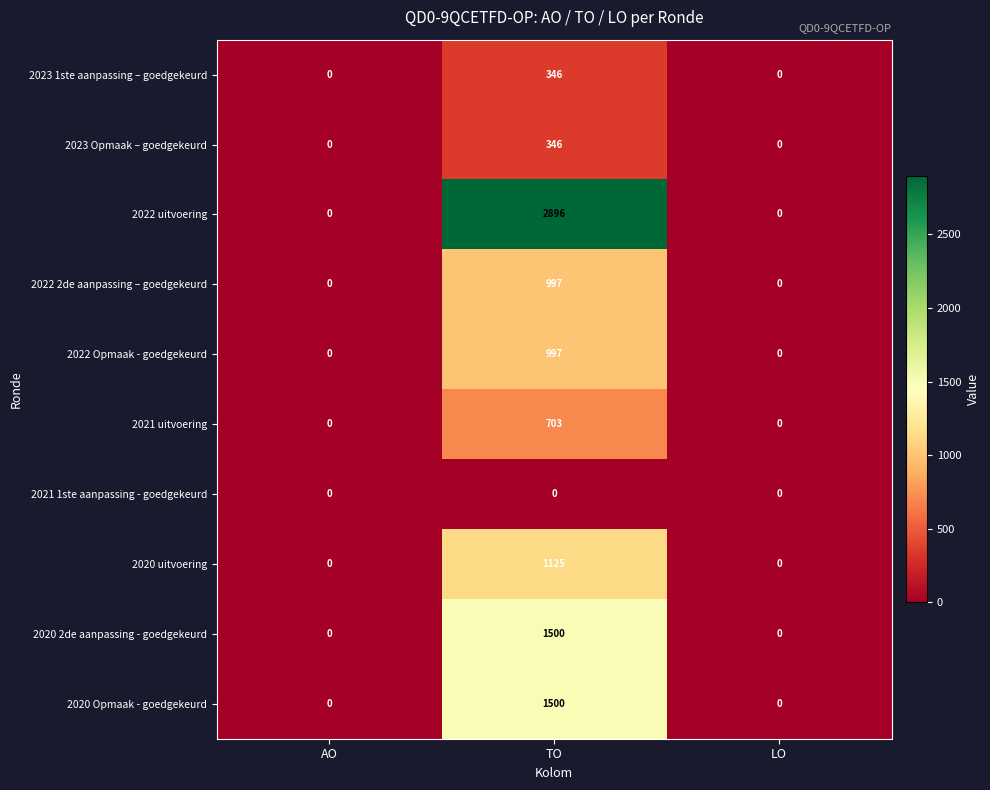

At how many categories does at least one series exceed 303?

1